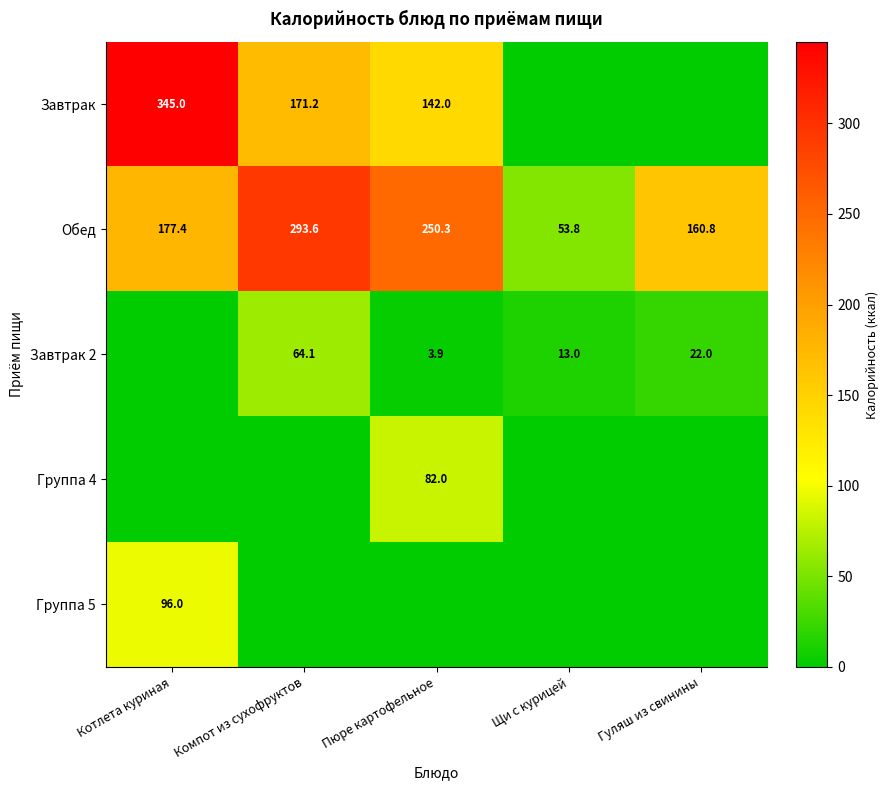

What is the difference between the Завтрак 2 values at Щи с курицей and Пюре картофельное?

9.1